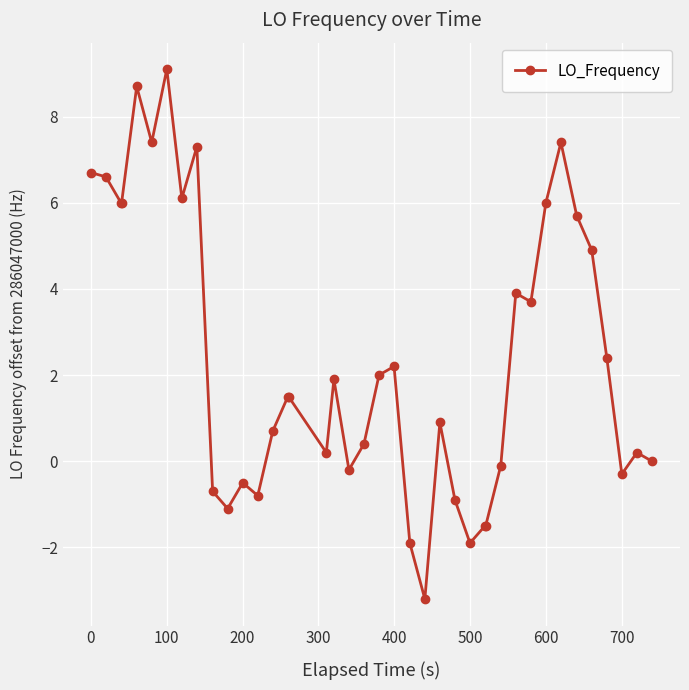

What is the difference between the second highest and second lowest values?

10.6